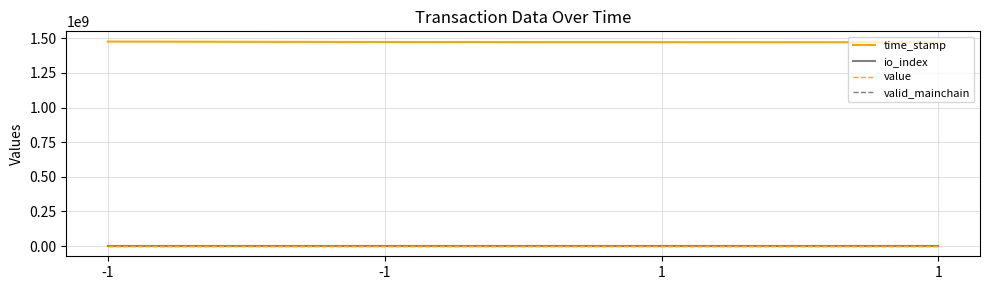

Reading left to right, transcribe all the data shown in this chart.

time_stamp: 1476262209.0	1472797875.0	1472221508.0	1471212942.0
io_index: 50.0	36.0	0.0	0.0
value: 2.1	5.5	2.1	5.5
valid_mainchain: 1.0	1.0	1.0	1.0